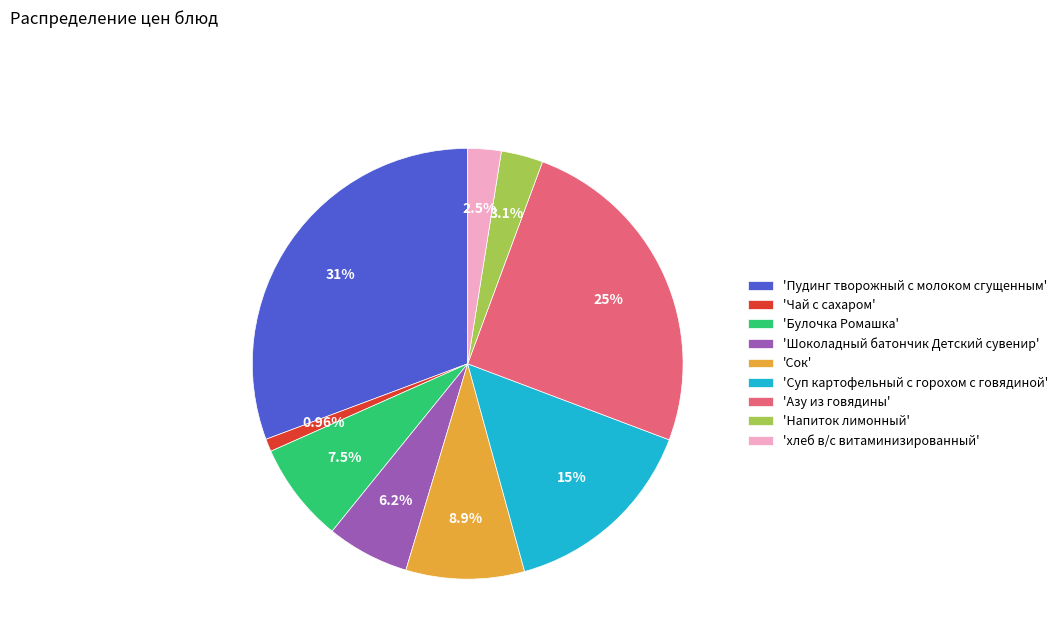

How many slices are in this pie chart?

9